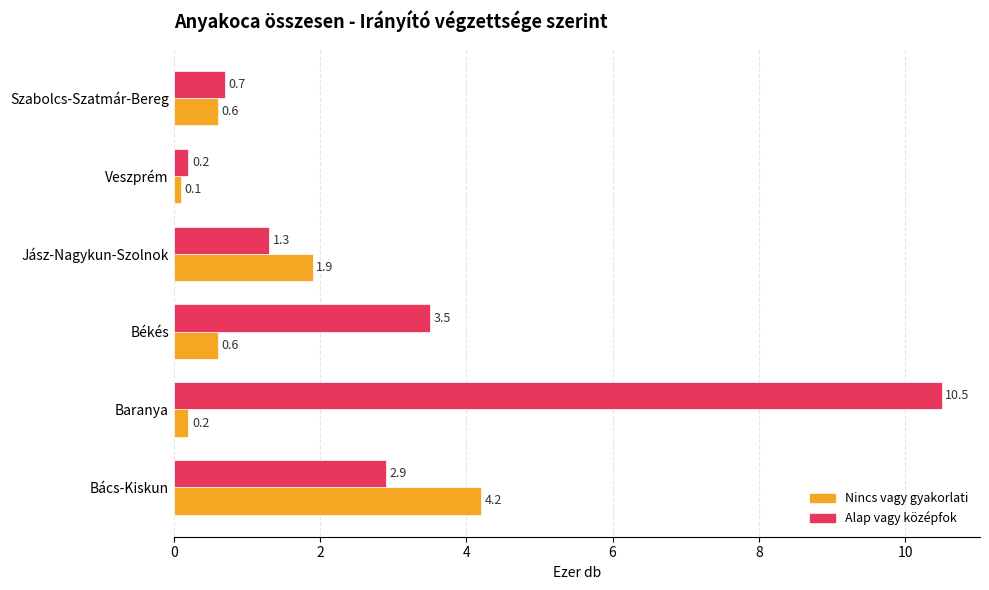

True or false: Nincs vagy gyakorlati has a value of 0.1 at Veszprém.

True